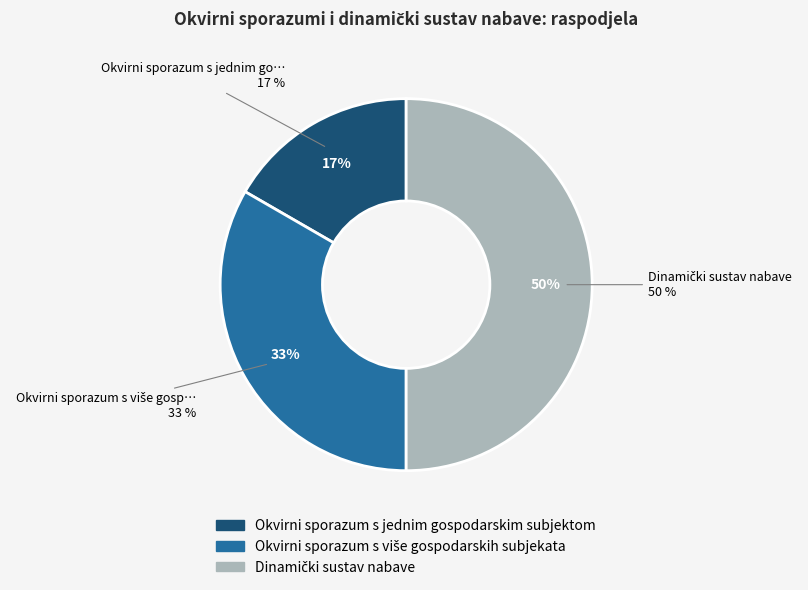

Which has a higher value, Okvirni sporazum s više gospodarskih subjekata or Dinamički sustav nabave?

Dinamički sustav nabave